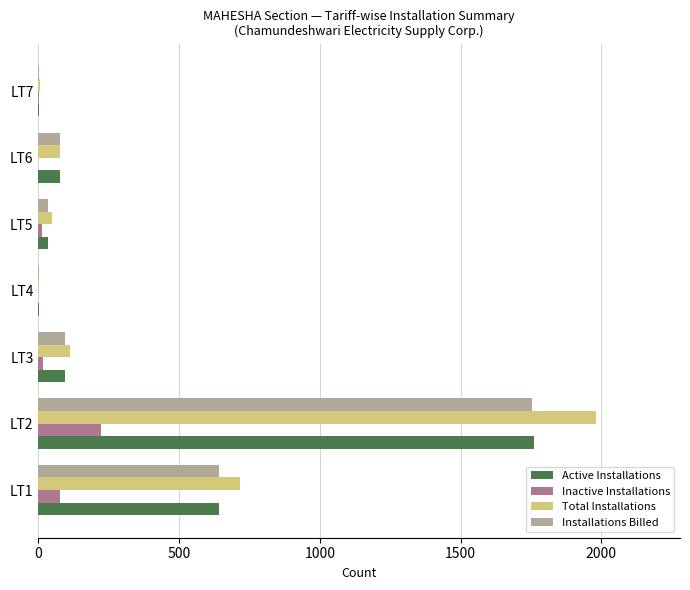

What is the sum of all Total Installations values?

2945